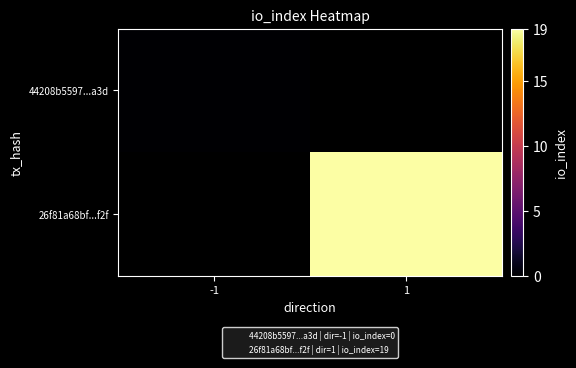

Which category has the lowest value in the 44208b5597...a3d series?

-1